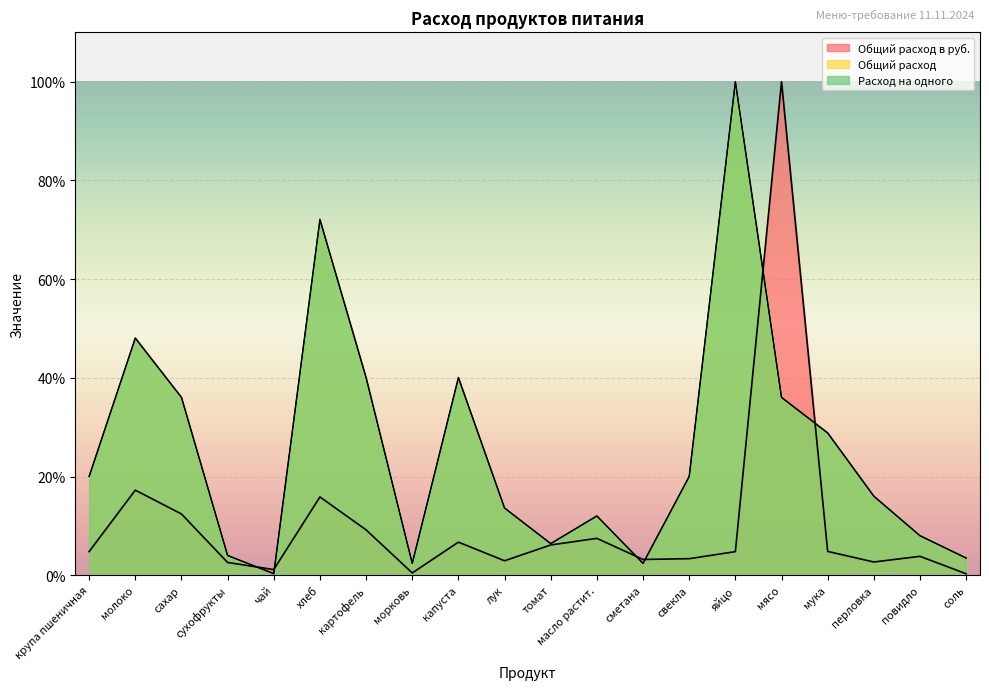

List the labels in order of Расход на одного value, smallest first.

чай, морковь, сметана, соль, сухофрукты, томат, повидло, масло растит., лук, перловка, крупа пшеничная, свекла, мука, сахар, мясо, картофель, капуста, молоко, хлеб, яйцо